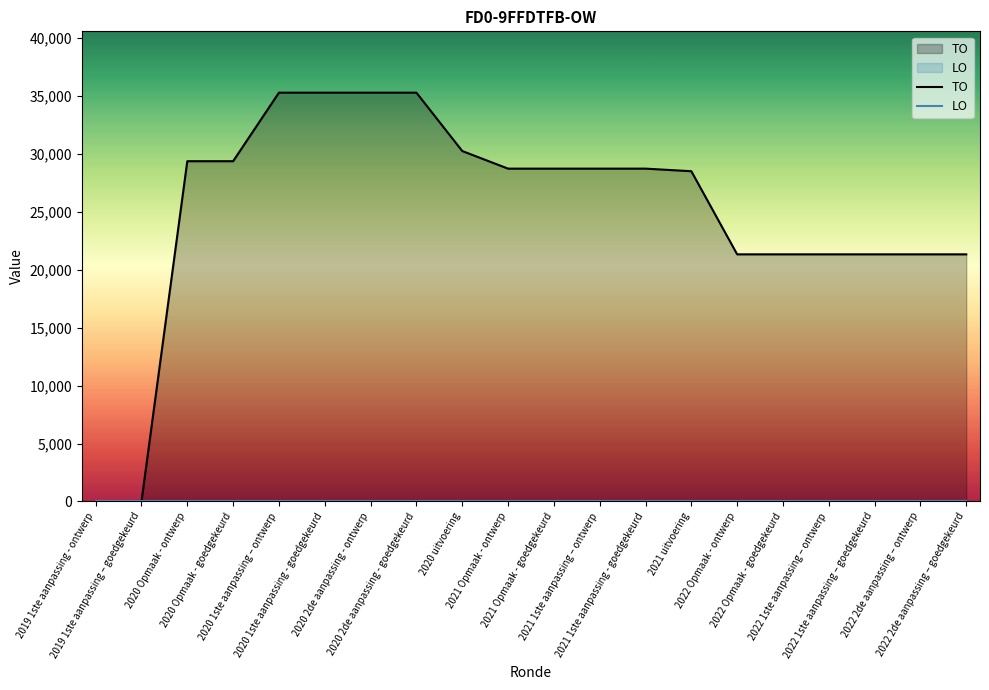

True or false: TO has more than 0 interior local peaks.

False